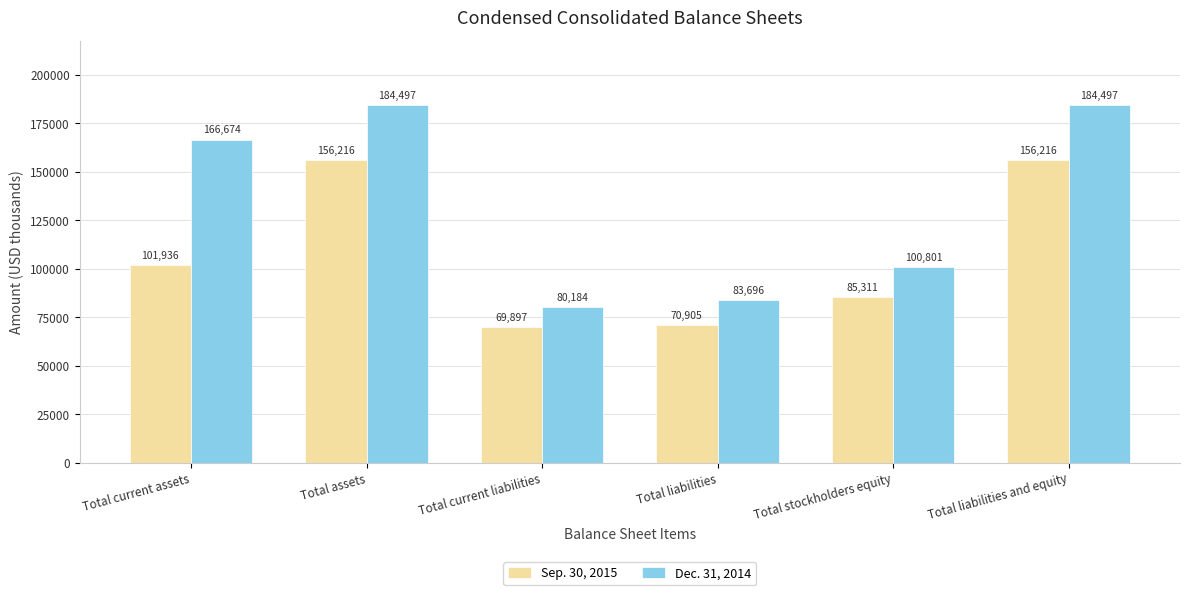

What is the difference between the highest and lowest values at Total assets?

28281